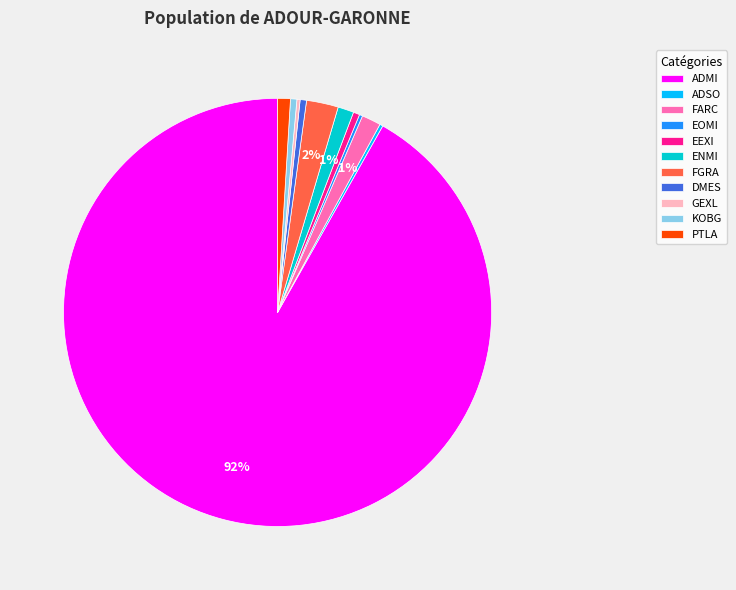

Is it true that KOBG is 0% of the pie?

True